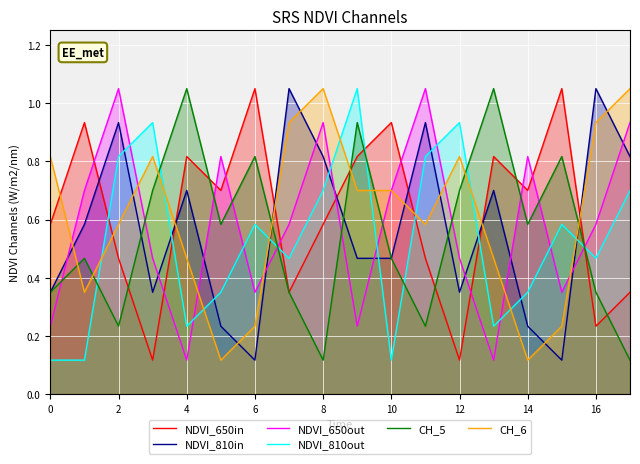

What is the minimum value for CH_5?

0.1